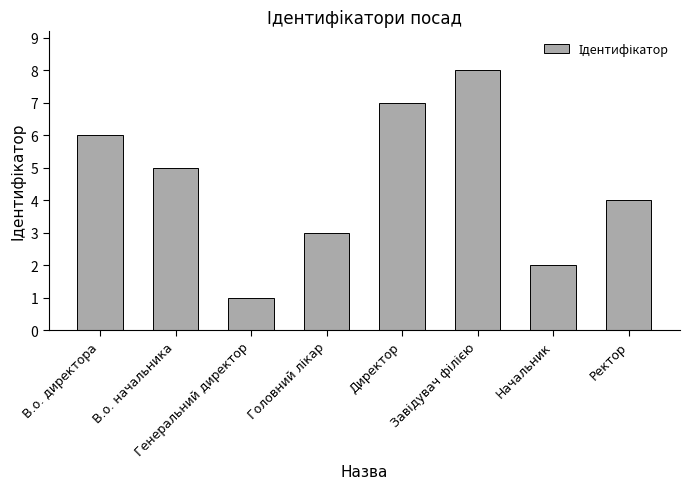

What is the sum of all values?

36